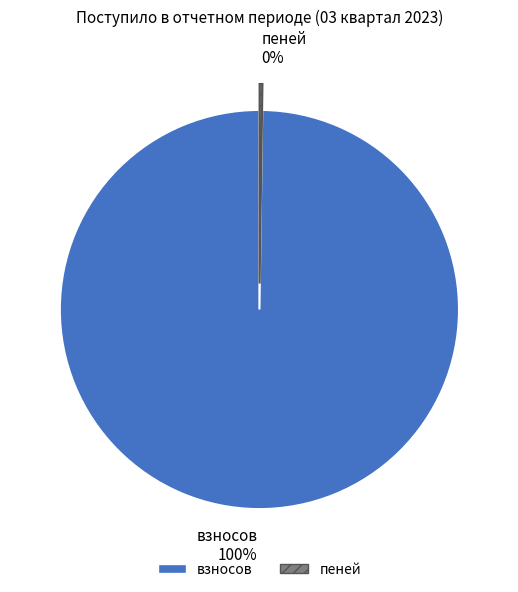

What is the largest slice in the pie chart?

взносов 100%